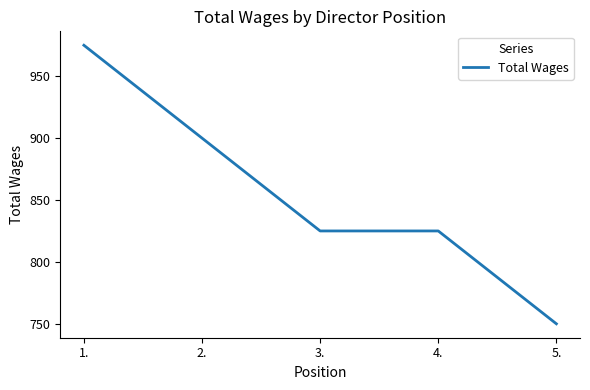

Is it true that the value at 1. is 975?

True